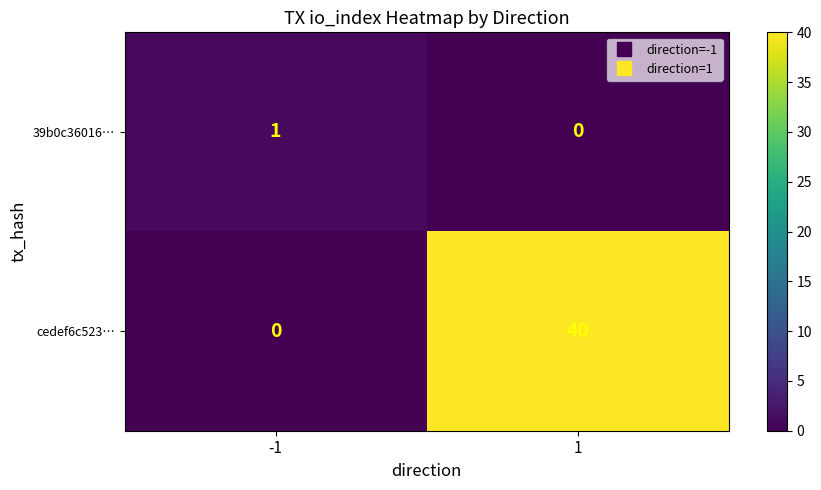

How many positive values does the cedef6c523… series have?

1